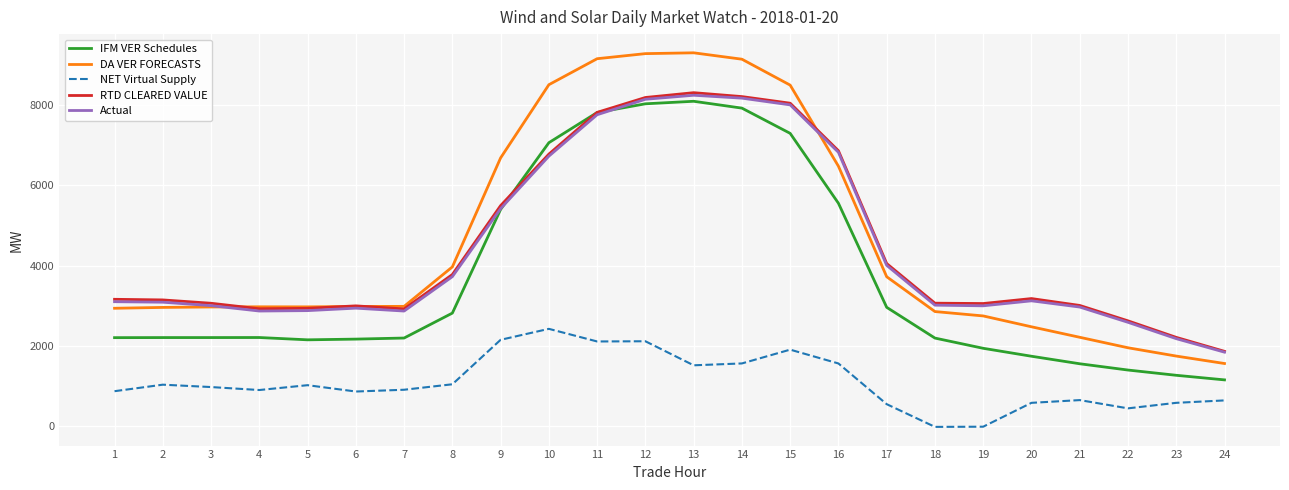

What is the greatest value displayed?

9303.2